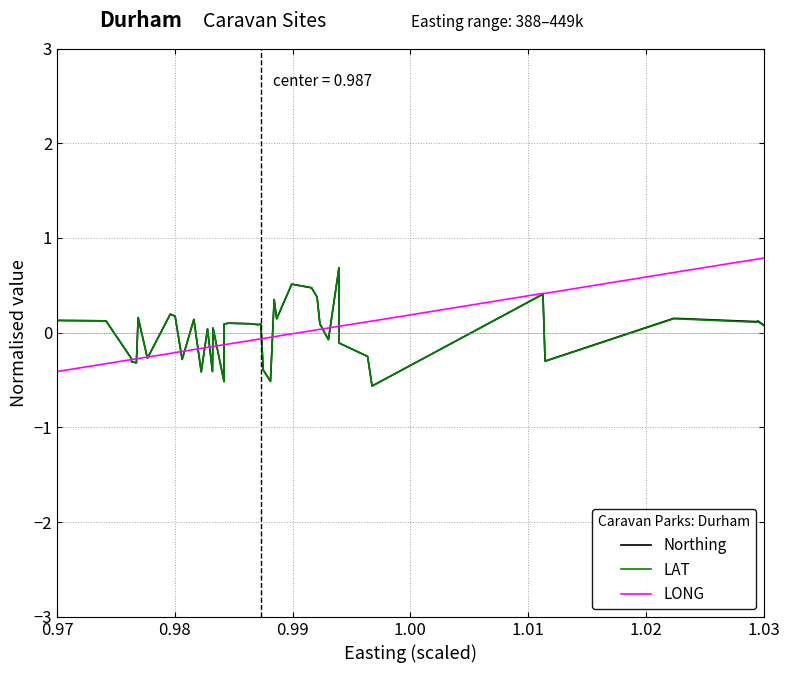

What is the greatest value displayed?

0.8